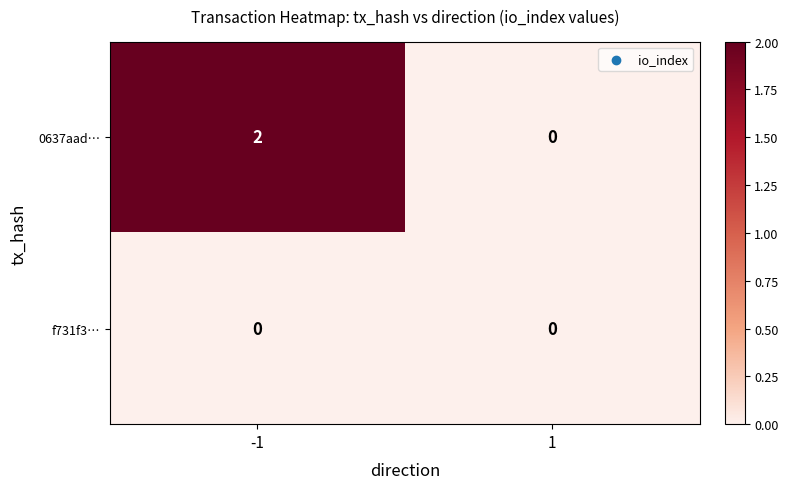

Which series has the largest total across all categories?

0637aad…